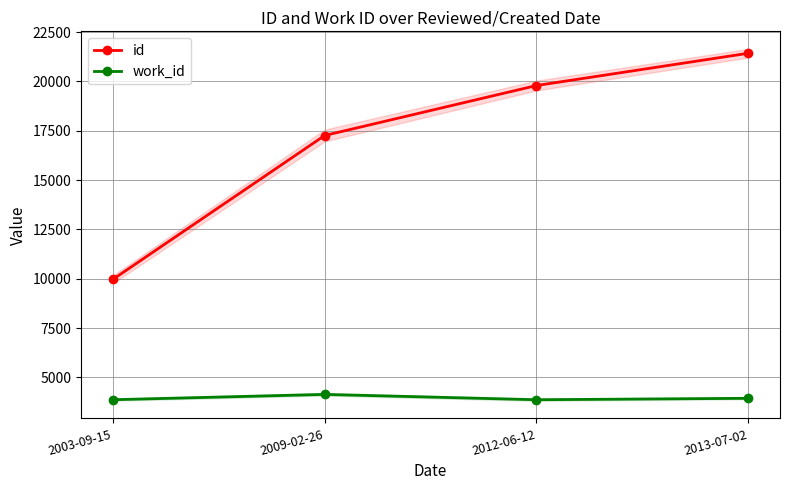

Which series has the largest total across all categories?

id